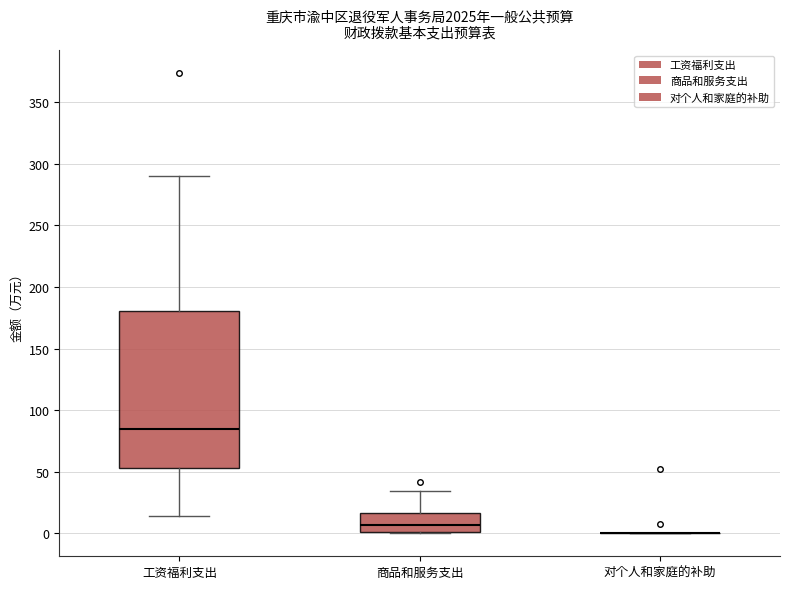

Reading left to right, read every box against the y-axis: the position of its median line, the range the box covers, and the ends of its whiskers. The values are not printed on the chart, so give them approximately, as read against the axis.

工资福利支出: median 85, box 55 to 180, whiskers 15 to 290
商品和服务支出: median 5, box 0 to 15, whiskers 0 to 35
对个人和家庭的补助: box collapsed to a line at 0, whiskers 0 to 0